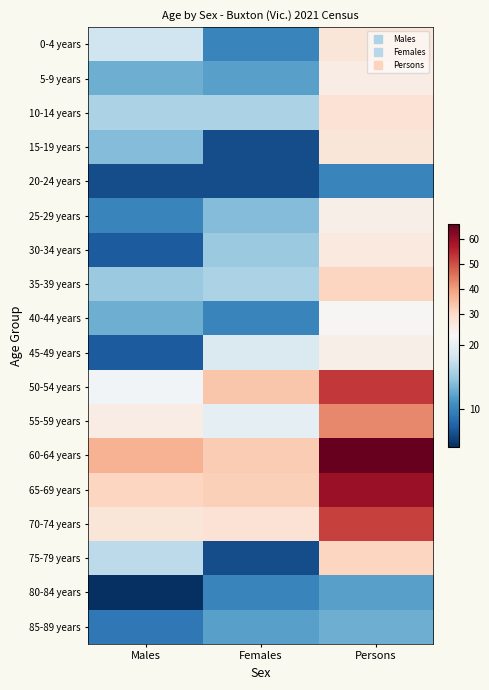

At which category is the sum across all series the highest?

Persons